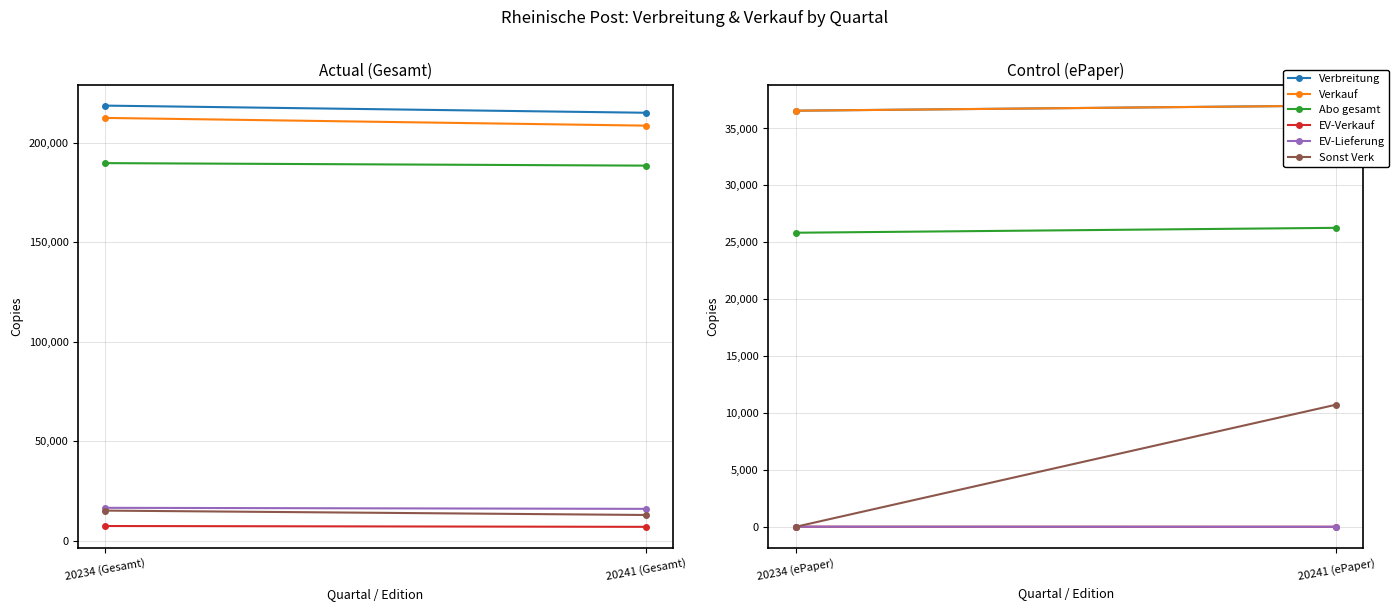

At how many categories does at least one series exceed 35762?

2